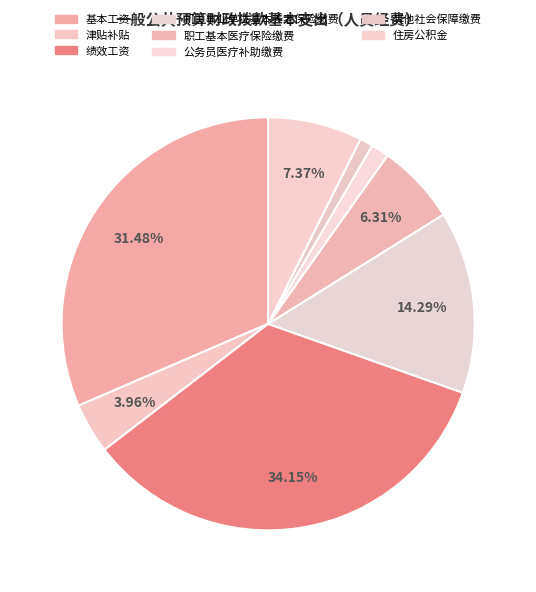

How many segments does this pie chart have?

8